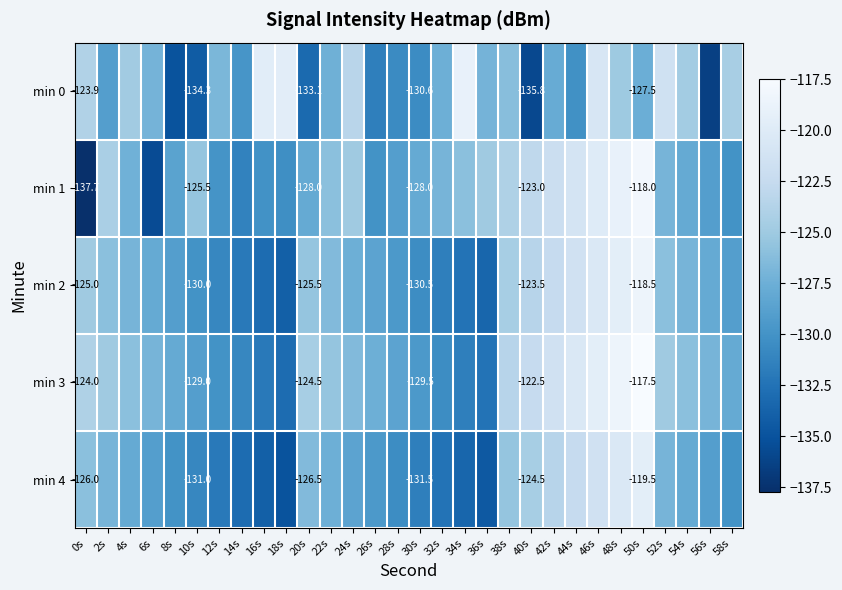

How many values in the min 2 series exceed -127?

12